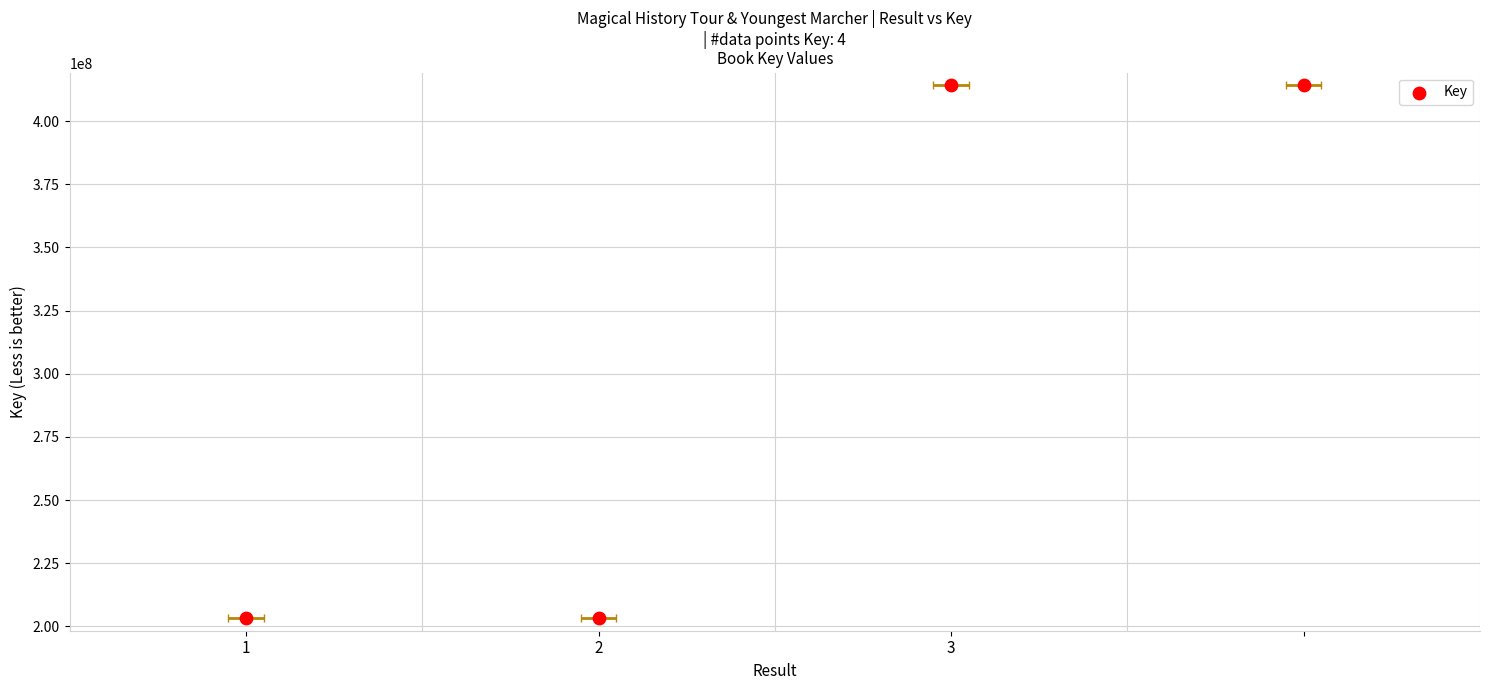

What is the change in value from 1 to 2?

-37